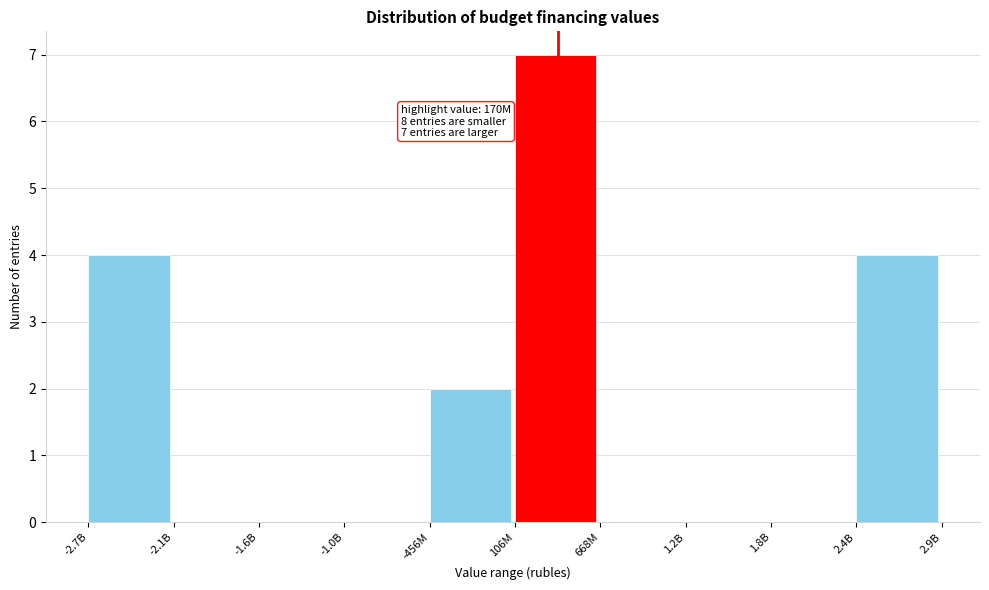

Reading right to left, what are all the values shown in this chart?

2.4B=4	1.8B=0	1.2B=0	668M=0	106M=7	-456M=2	-1.0B=0	-1.6B=0	-2.1B=0	-2.7B=4